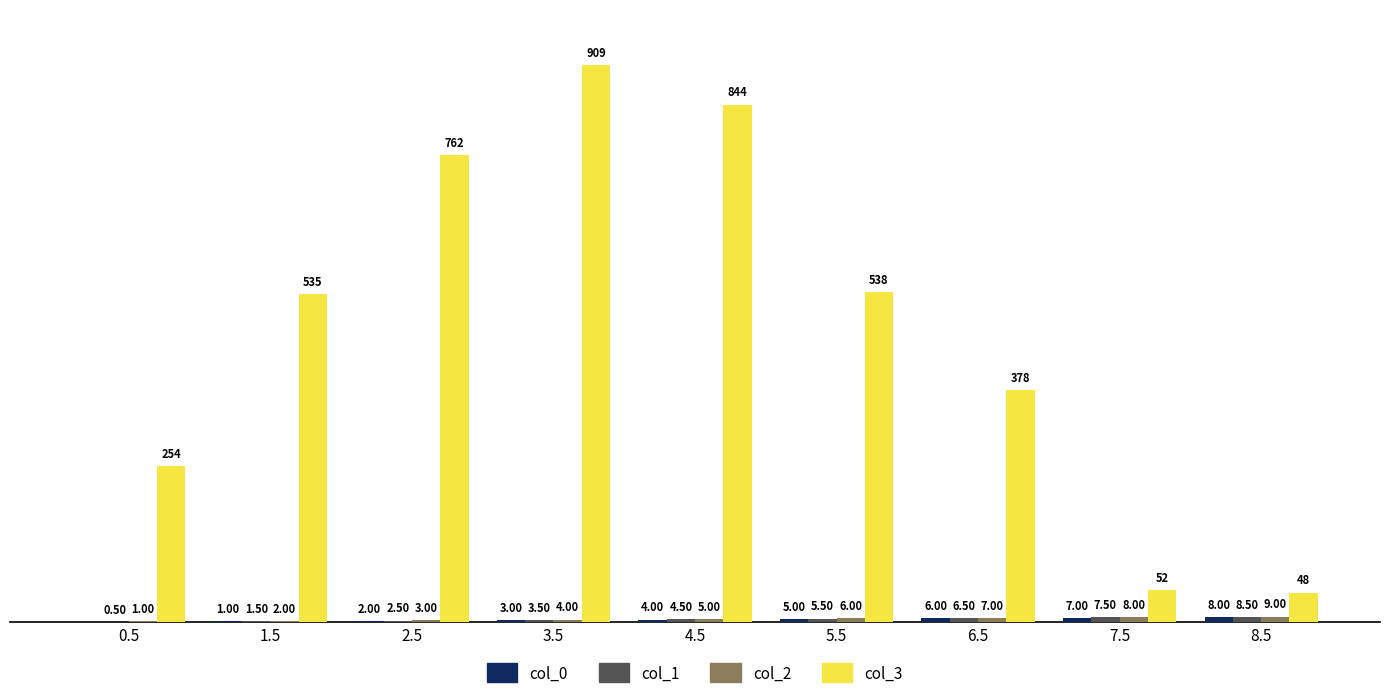

Which series changed the most between 0.5 and 5.5?

col_3